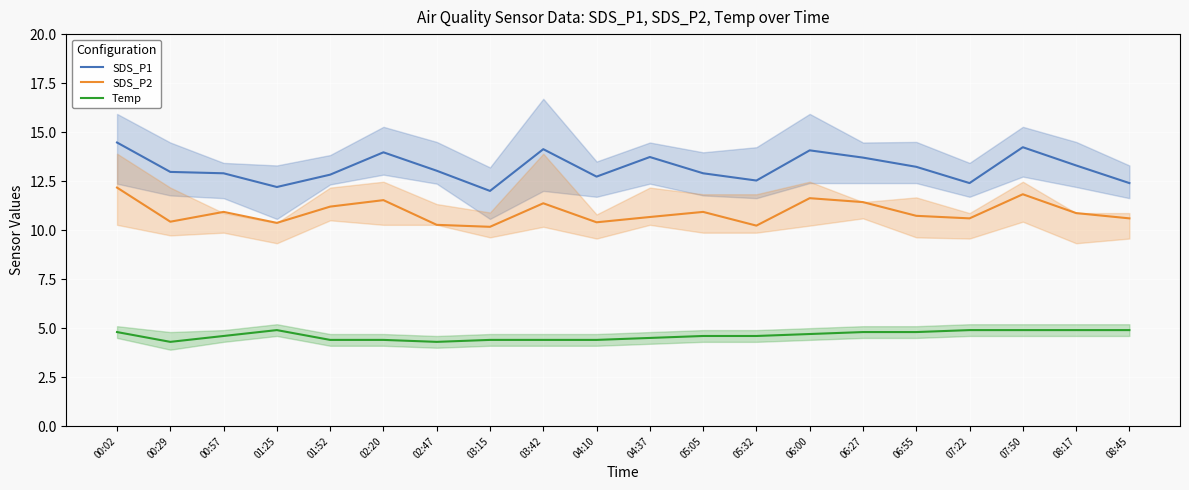

List the labels in order of Temp value, largest first.

01:25, 07:22, 07:50, 08:17, 08:45, 00:02, 06:27, 06:55, 06:00, 00:57, 05:05, 05:32, 04:37, 01:52, 02:20, 03:15, 03:42, 04:10, 00:29, 02:47